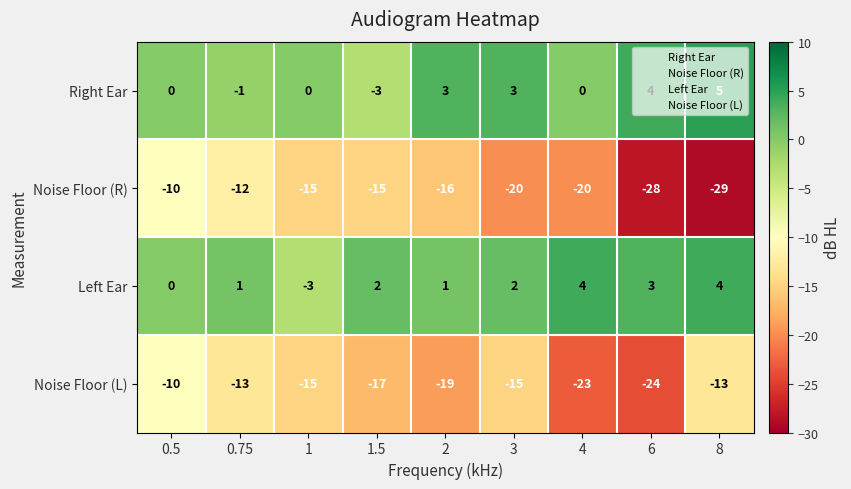

True or false: Right Ear has a value of 5 at 8.

True